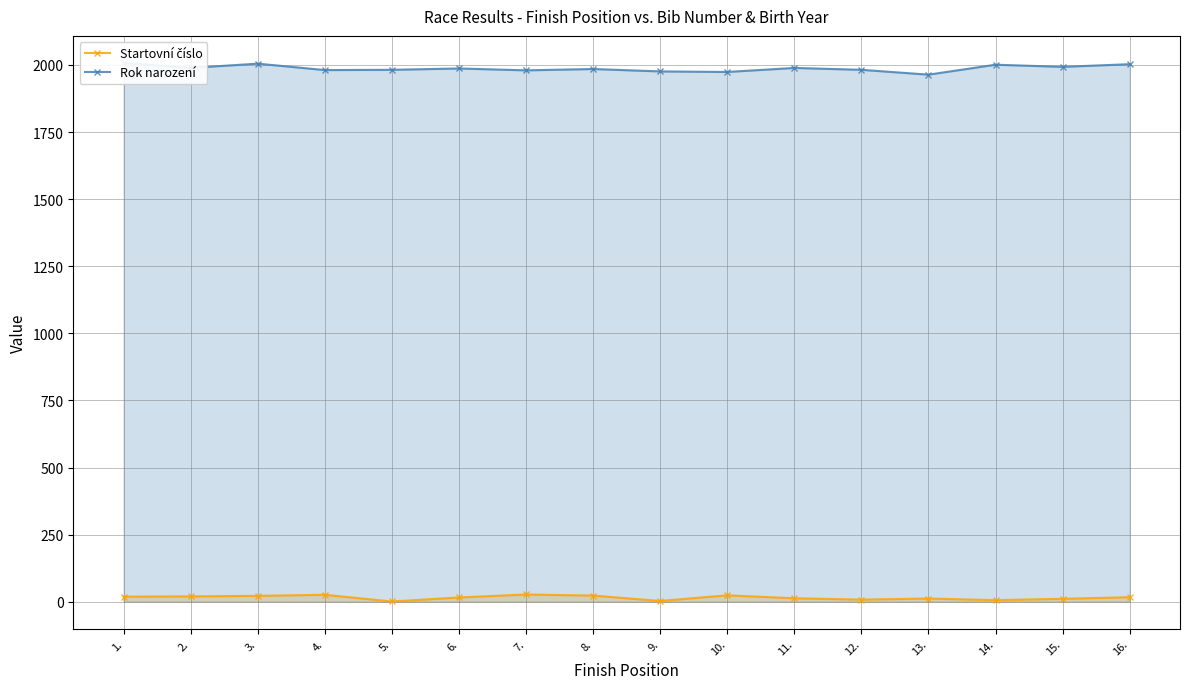

Between 13. and 16., which series saw the biggest shift?

Rok narození